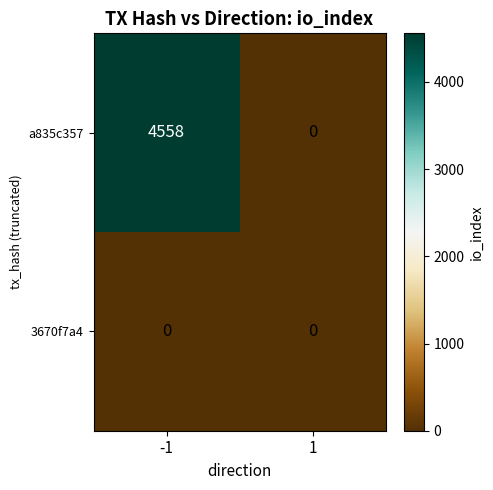

Reading right to left, extract all data points from this chart.

a835c357: 1=0	-1=4558
3670f7a4: 1=0	-1=0